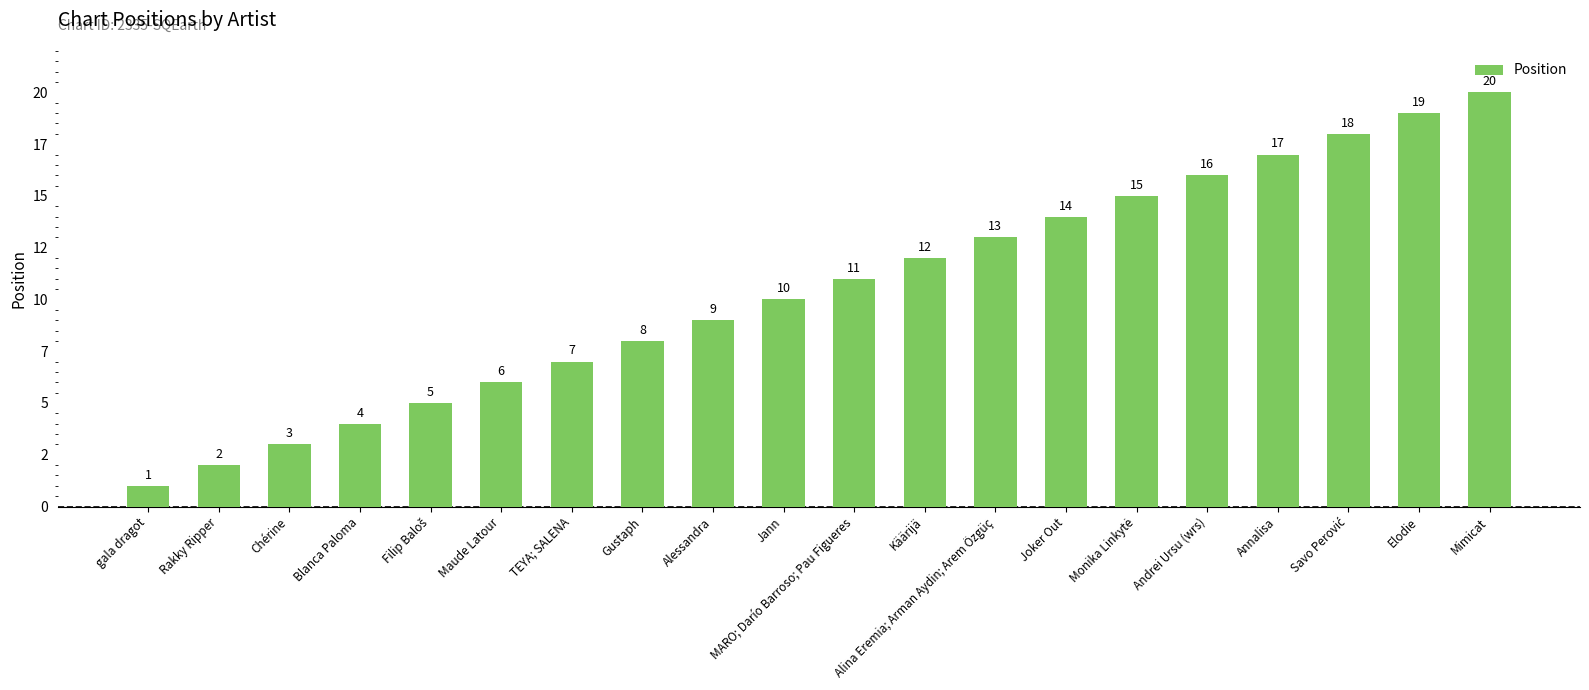

Rank the categories by value from highest to lowest.

Mimicat, Elodie, Savo Perović, Annalisa, Andrei Ursu (wrs), Monika Linkytė, Joker Out, Alina Eremia; Arman Aydin; Arem Özgüç, Käärijä, MARO; Darío Barroso; Pau Figueres, Jann, Alessandra, Gustaph, TEYA; SALENA, Maude Latour, Filip Baloš, Blanca Paloma, Chérine, Rakky Ripper, gala dragot